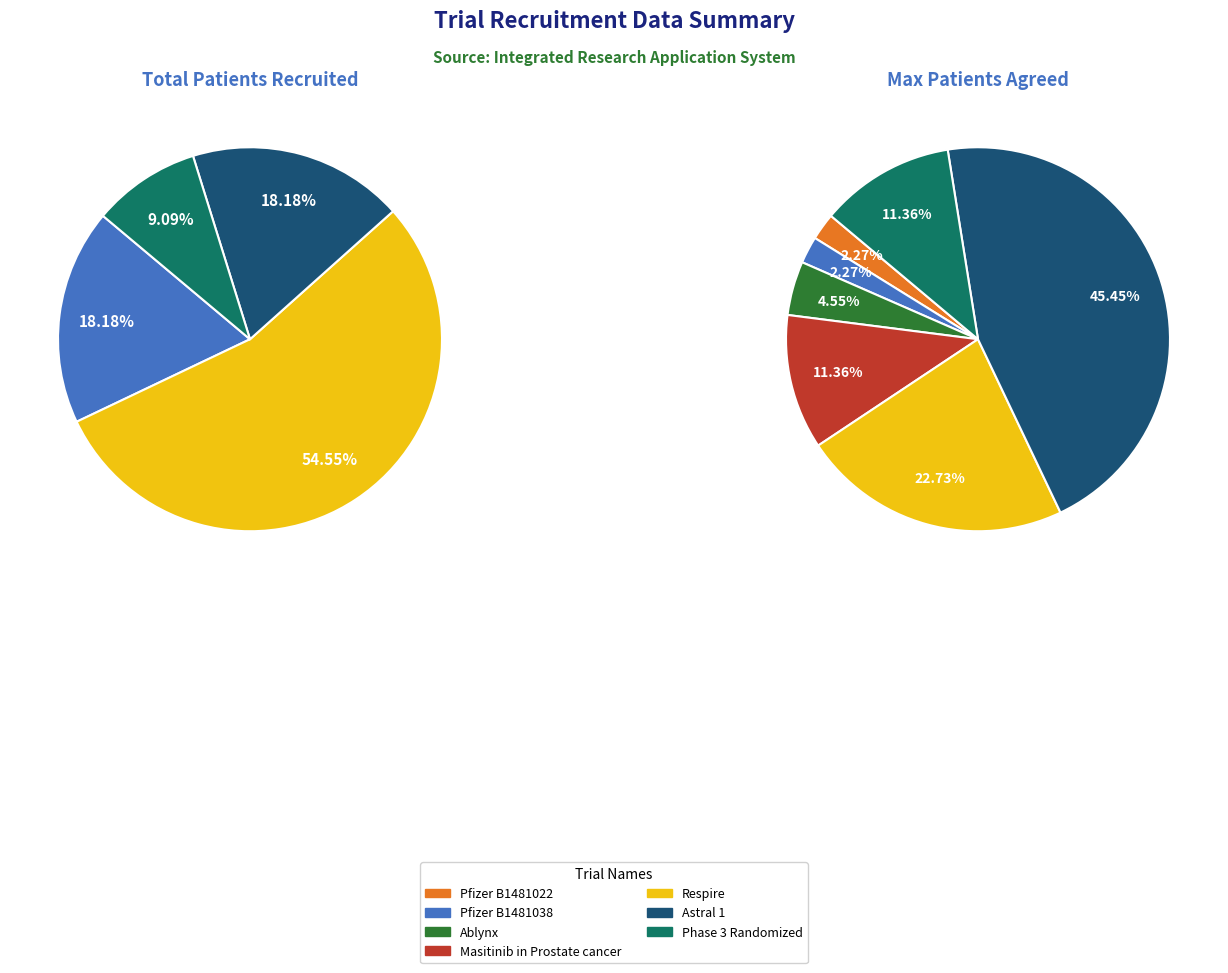

Which series has the widest spread of values?

Max Patients Agreed